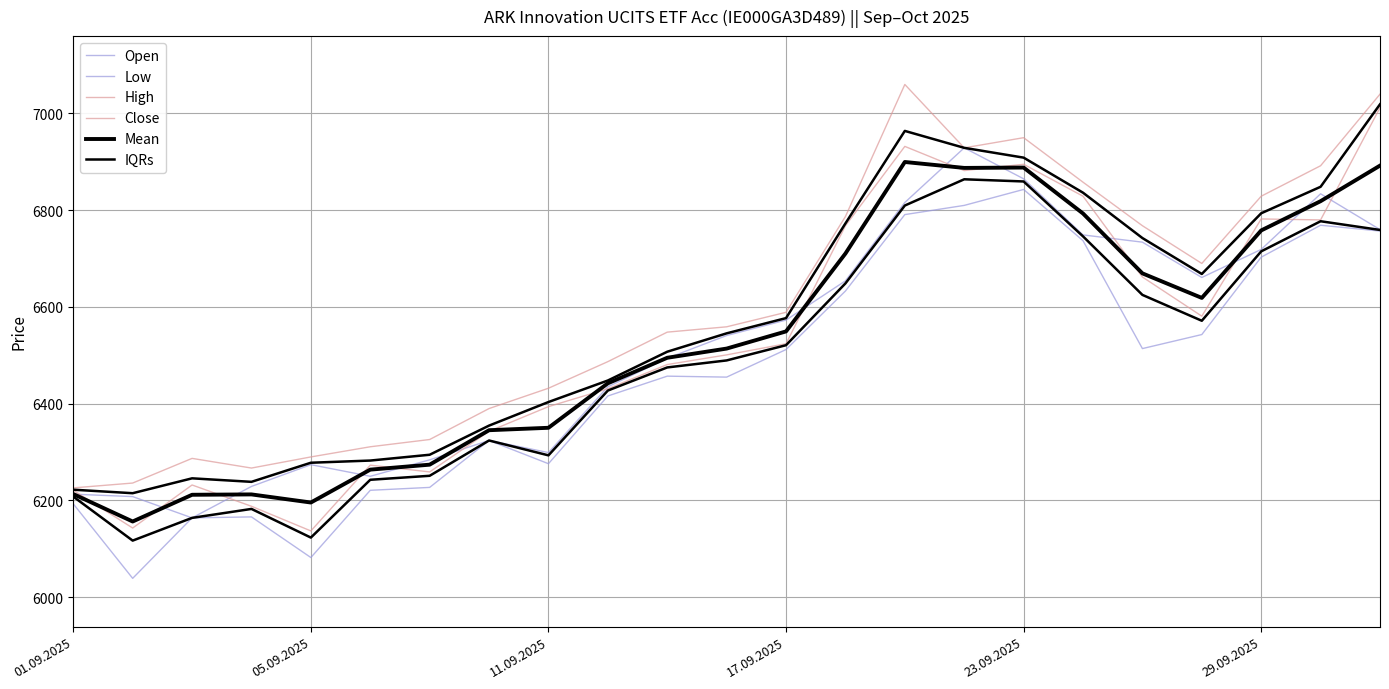

Which series has the largest total across all categories?

High